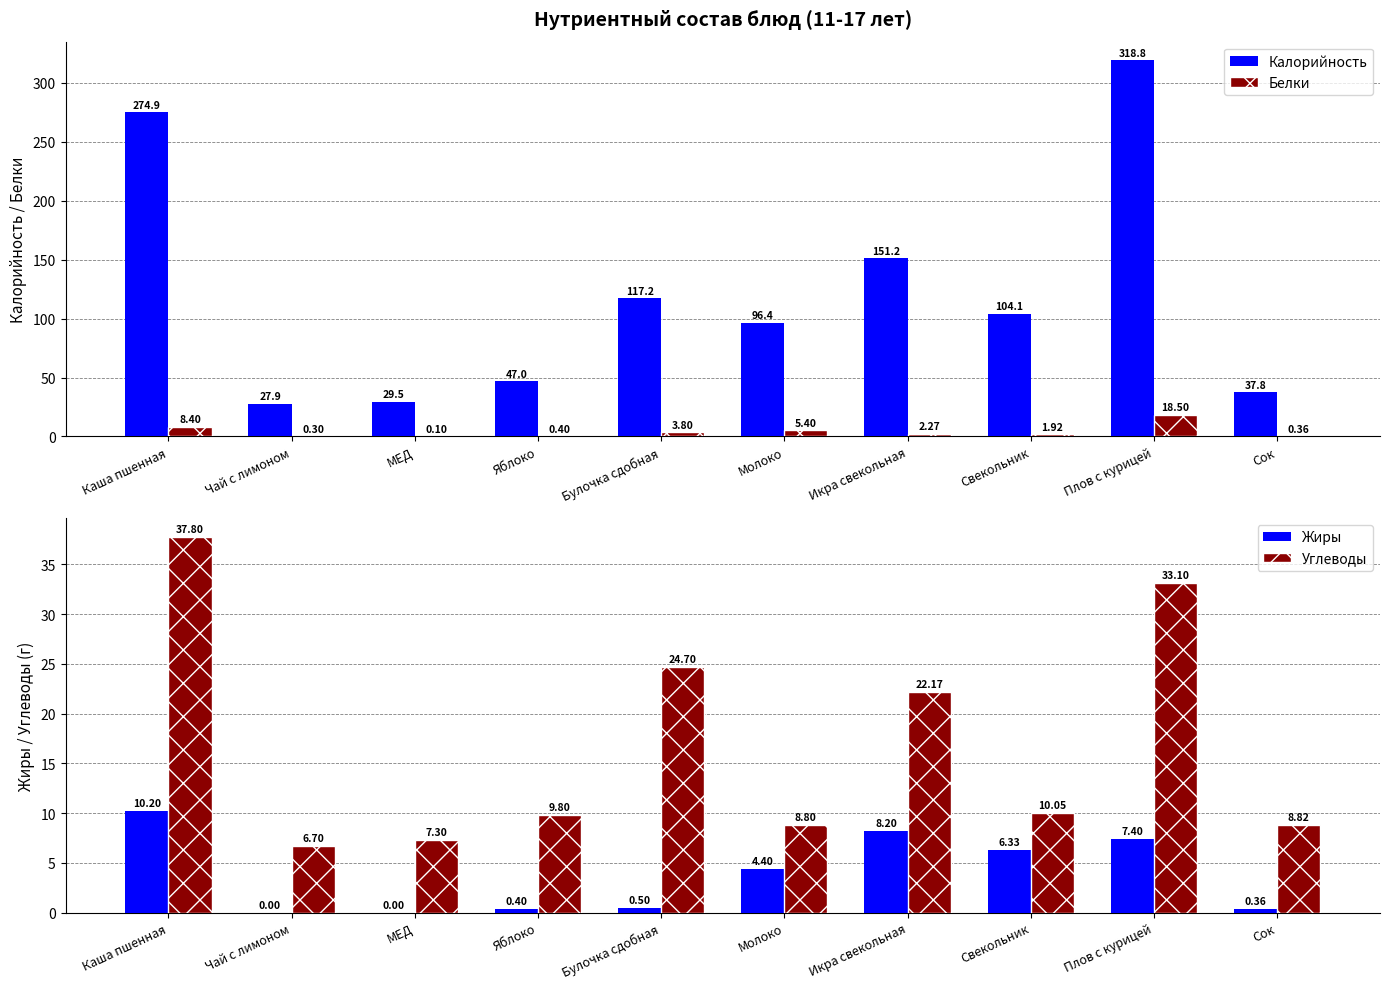

What is the minimum value for Калорийность?

27.9